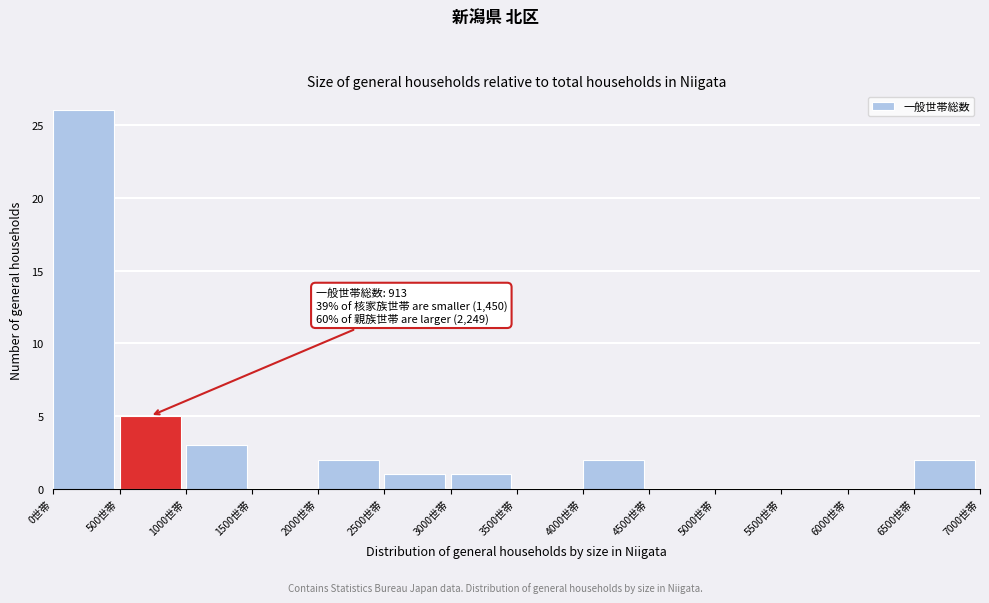

Over which range of the x-axis is the bar tallest?

0 to 500